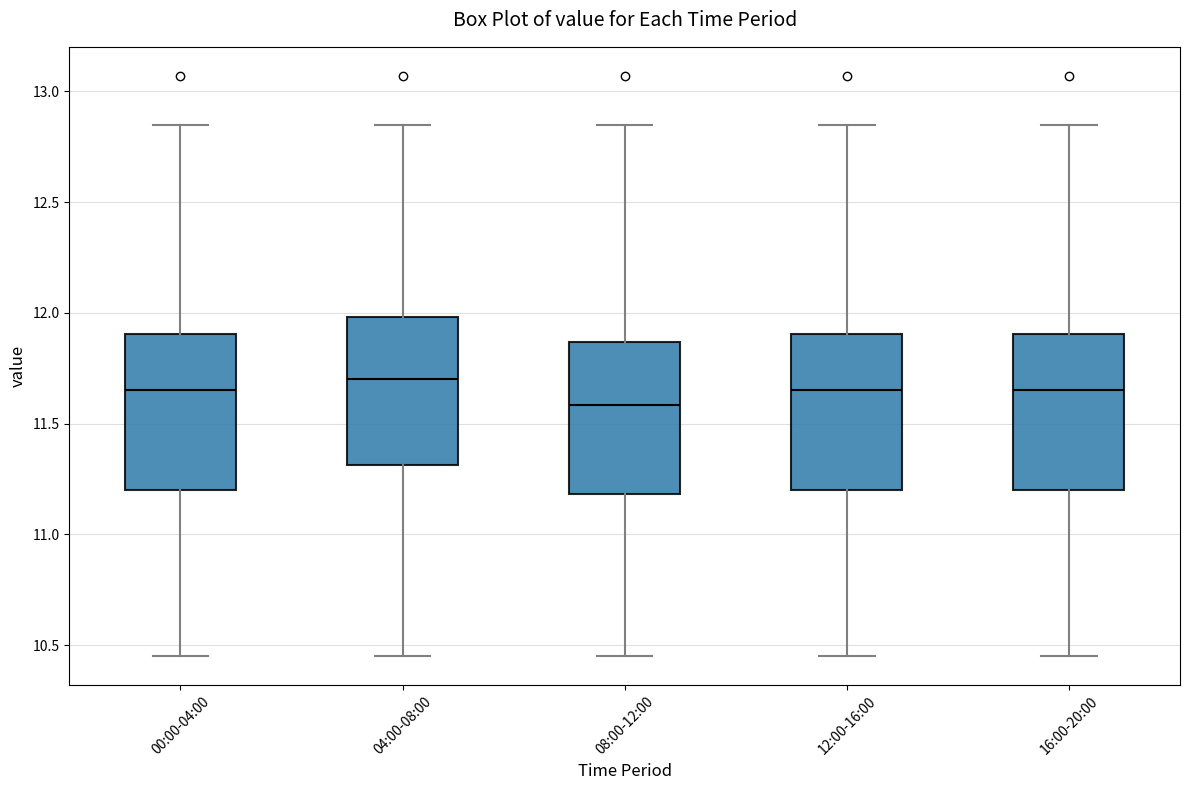

Where is the lower edge of the box for 08:00-12:00 on the y-axis? The values are not printed on the chart, so give them approximately, as read against the axis.

11.20